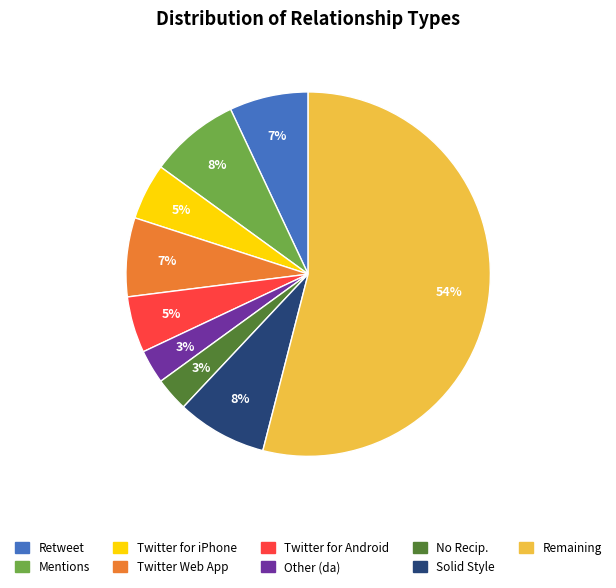

To the nearest percent, what is the average slice percentage?

11%